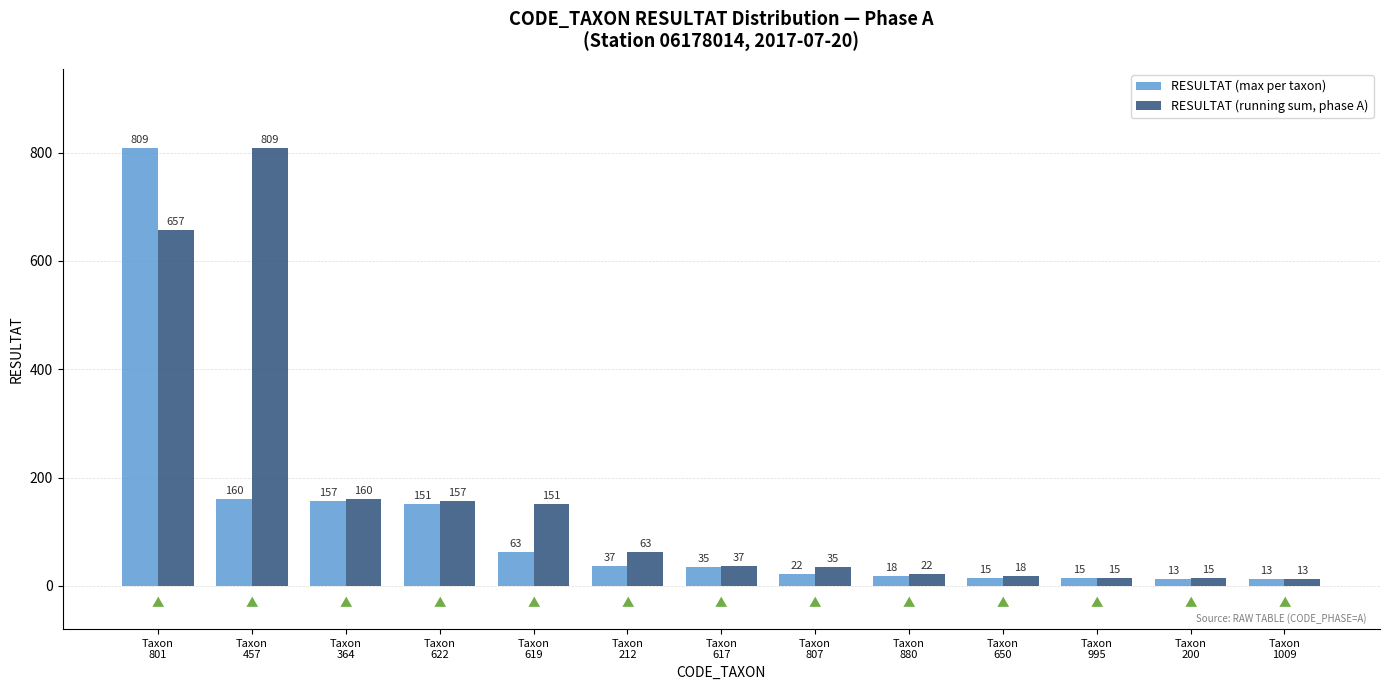

Reading left to right, what are all the values shown in this chart?

RESULTAT (max per taxon): 809	160	157	151	63	37	35	22	18	15	15	13	13
RESULTAT (running sum, phase A): 657	809	160	157	151	63	37	35	22	18	15	15	13